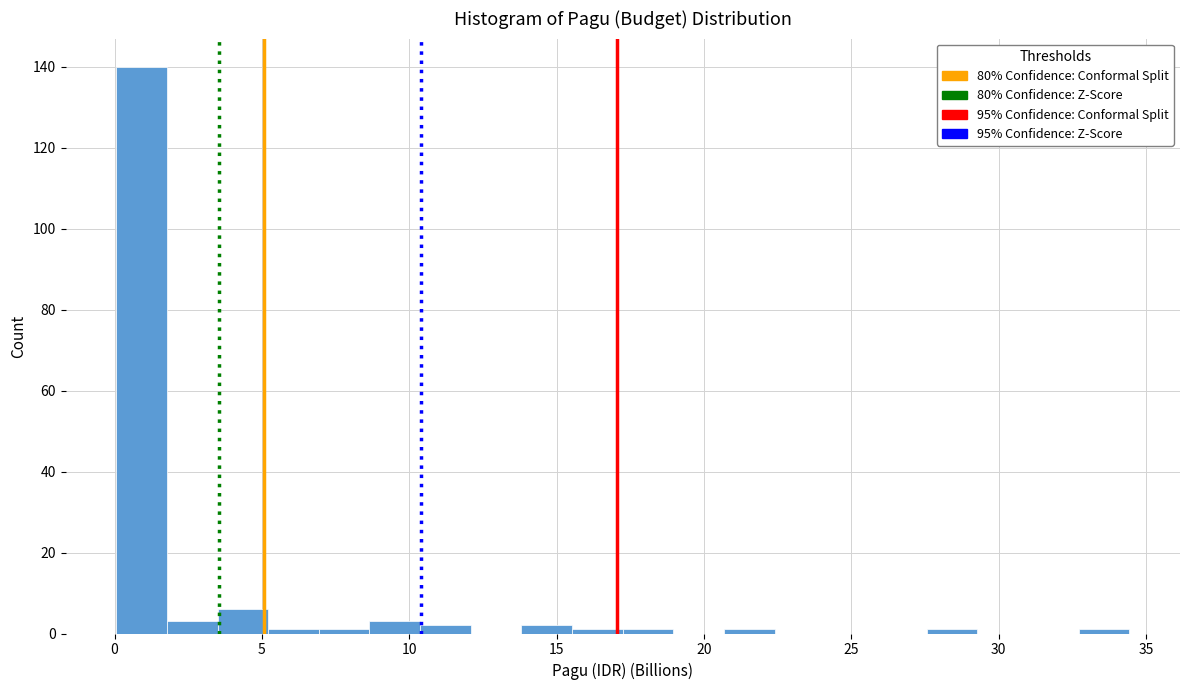

Around what value on the x-axis is the tallest bar? Give the approximate position of its centre, as read against the axis.

1.0